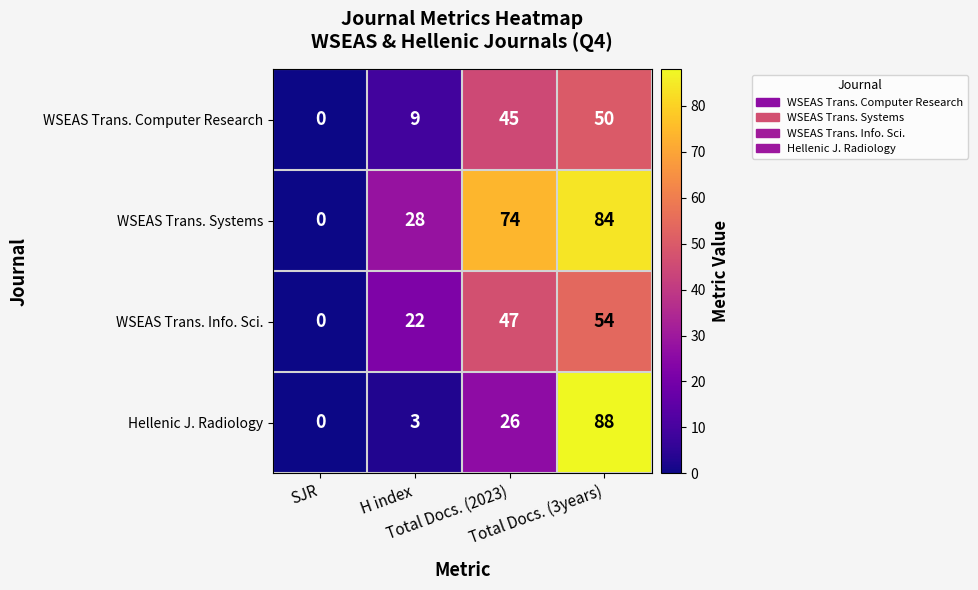

How many data points does each series have?

4